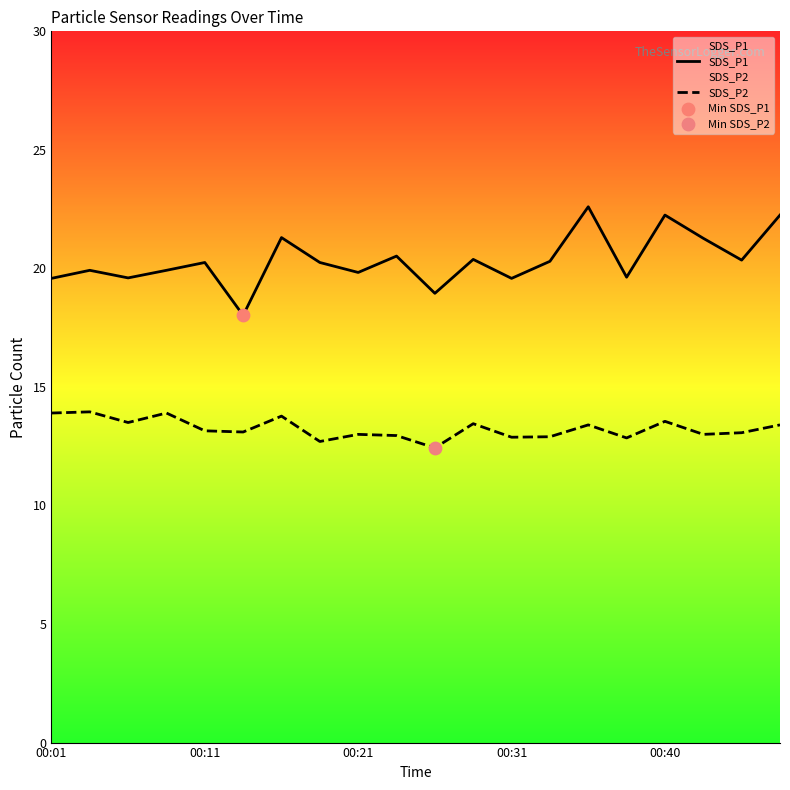

At how many categories does at least one series exceed 17?

20